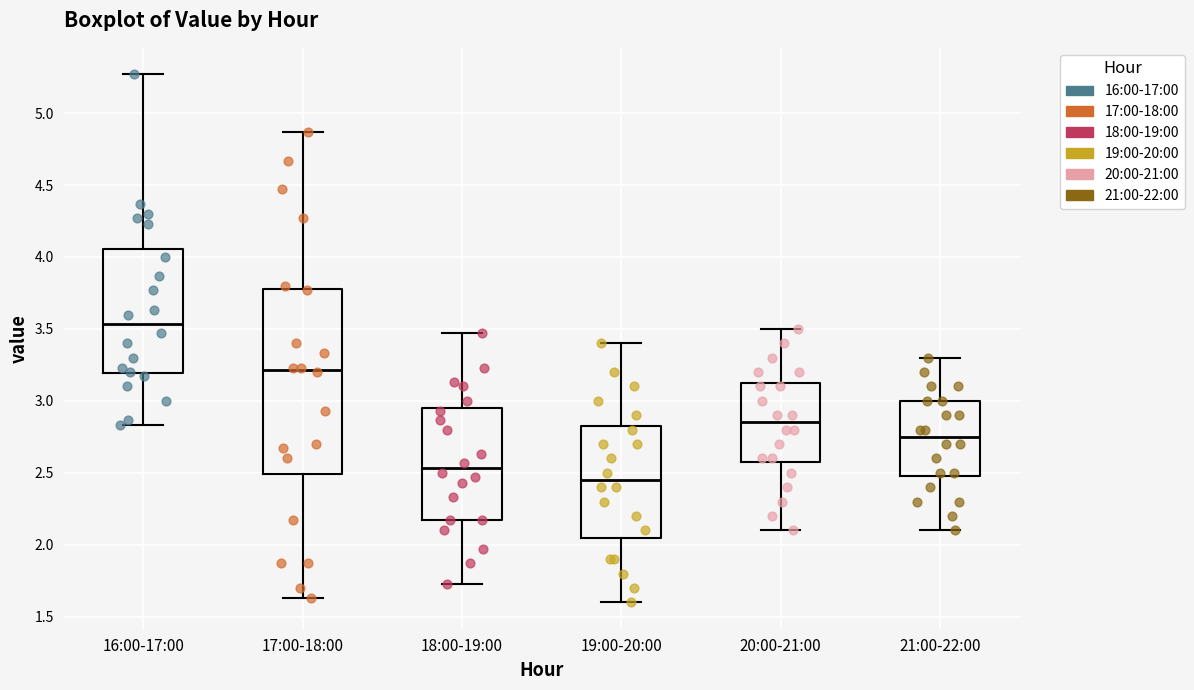

Which box has the lowest median line?

19:00-20:00